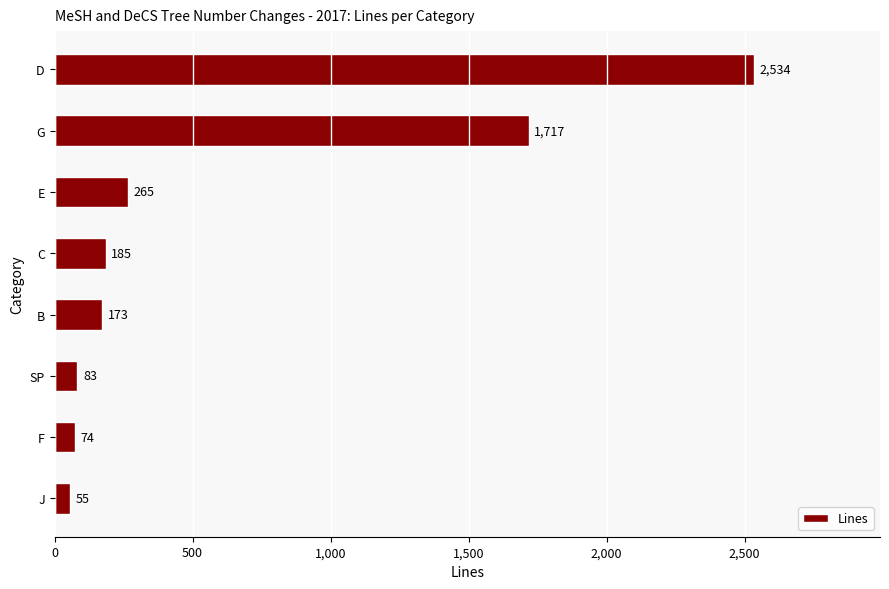

Which category has the highest value across all series?

D